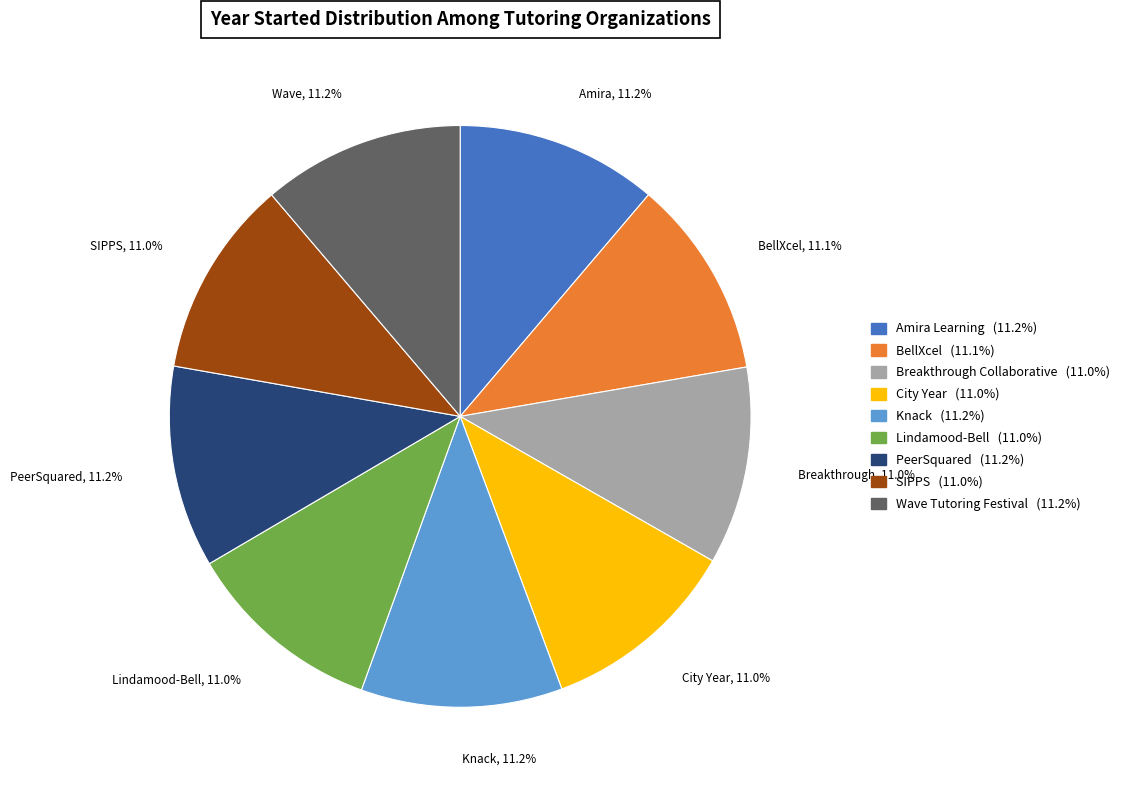

Does Amira Learning represent more than half of the total?

No